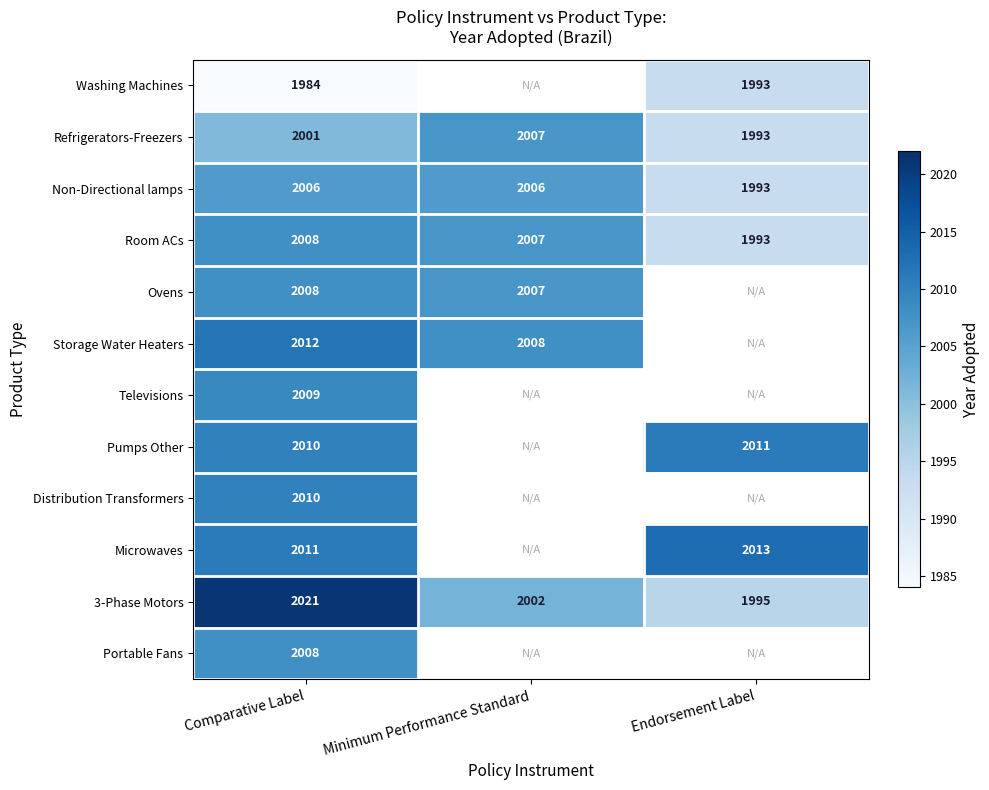

What is the sum of the Room ACs values at Minimum Performance Standard and Endorsement Label?

4000